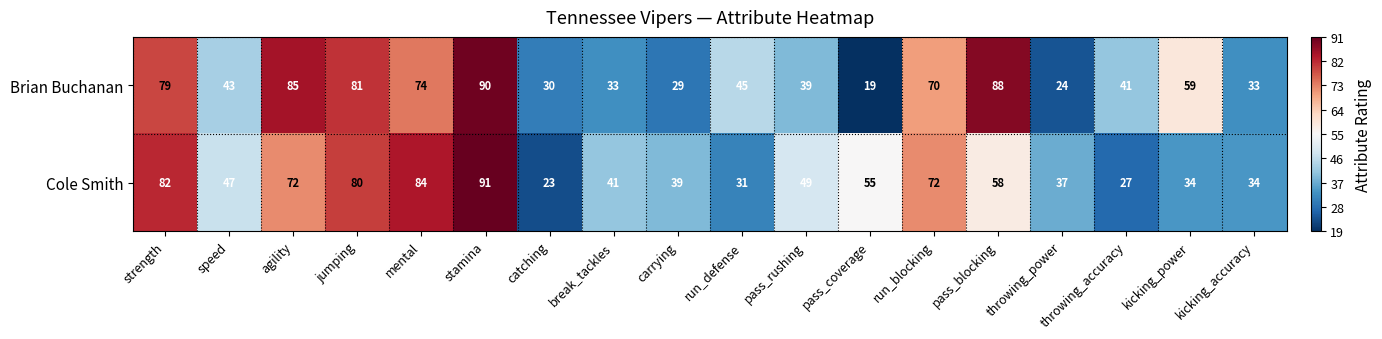

List the series in order of their peak value, highest first.

Cole Smith, Brian Buchanan